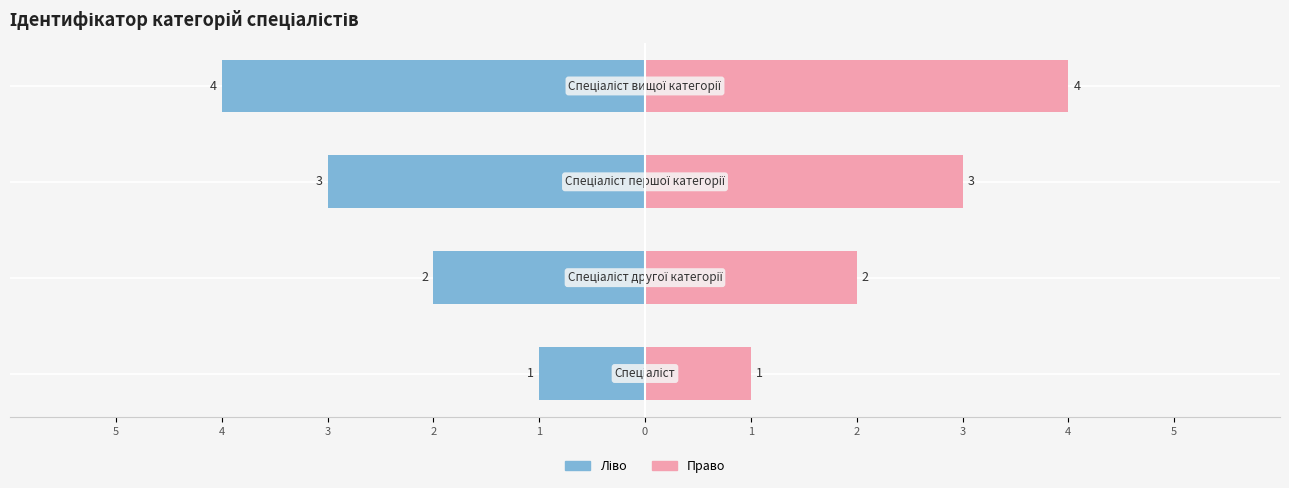

Rank the categories by value from highest to lowest.

Спеціаліст вищої категорії, Спеціаліст першої категорії, Спеціаліст другої категорії, Спеціаліст